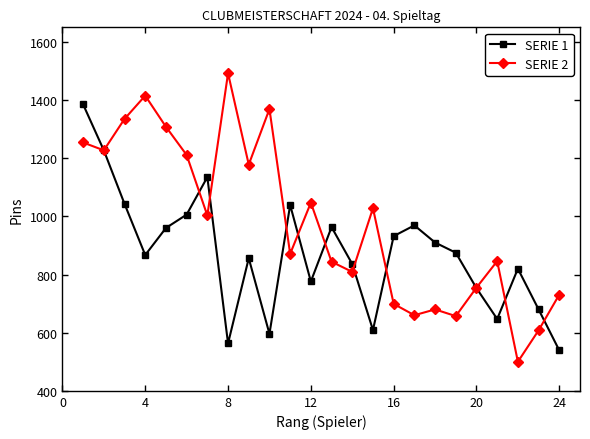

Does the chart have visible grid lines?

No